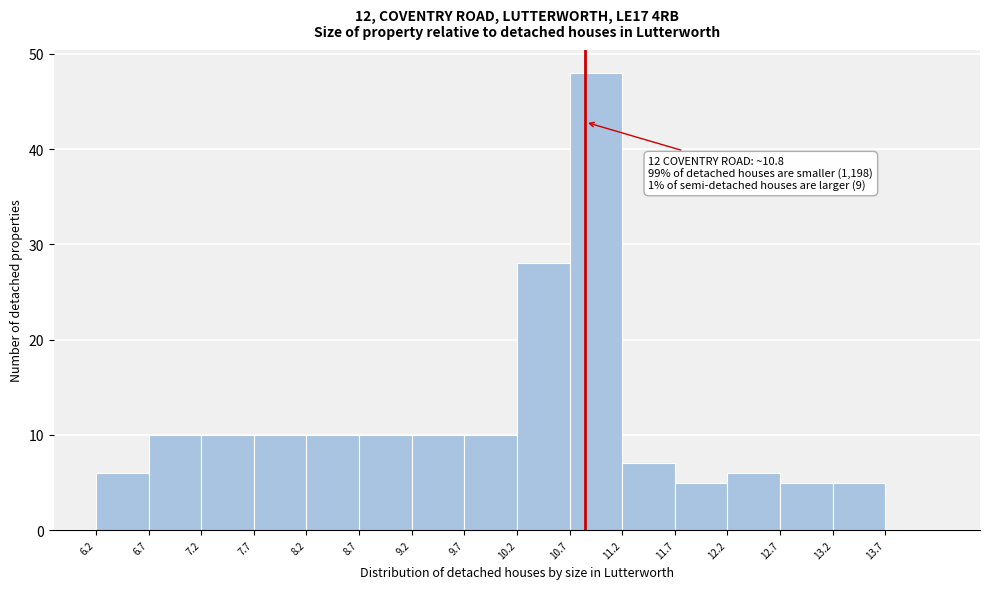

Which range on the x-axis has the tallest bar?

10.65 to 11.15